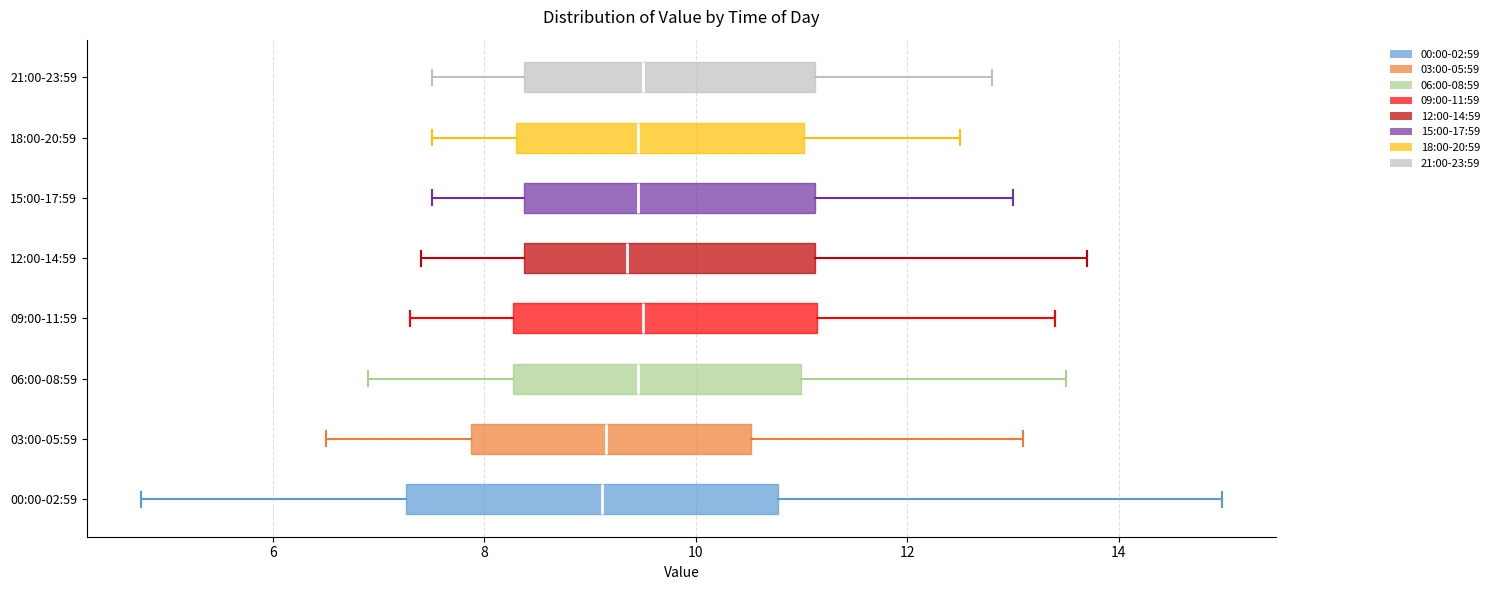

Where does the right whisker of the box for 18:00-20:59 end on the x-axis? The values are not printed on the chart, so give them approximately, as read against the axis.

12.6